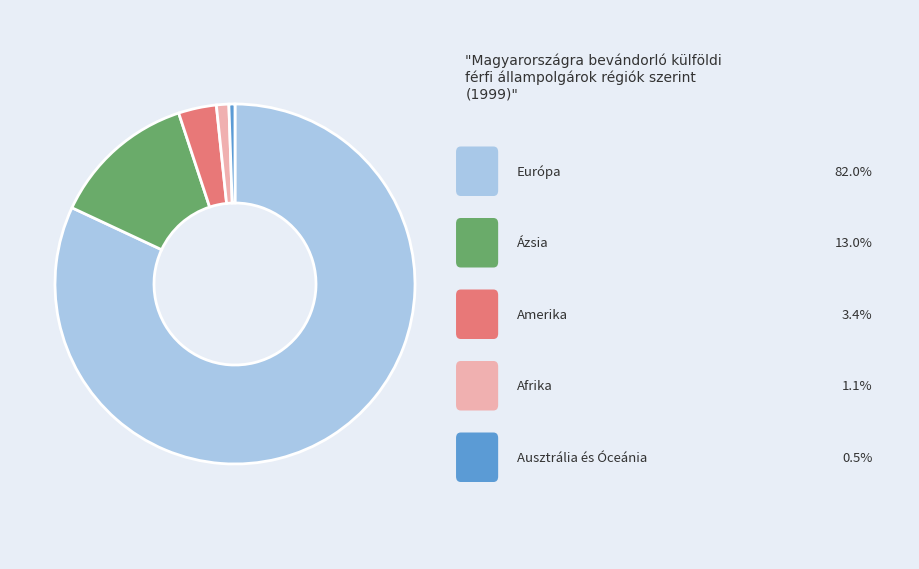

Is there any slice that represents more than half of the pie?

Yes